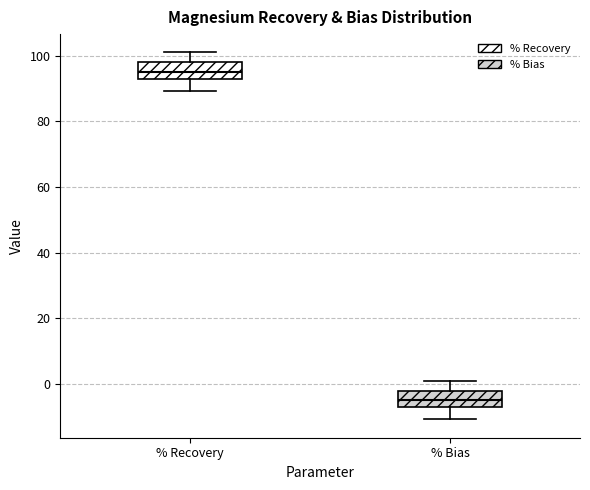

Which box's median line is the highest?

% Recovery